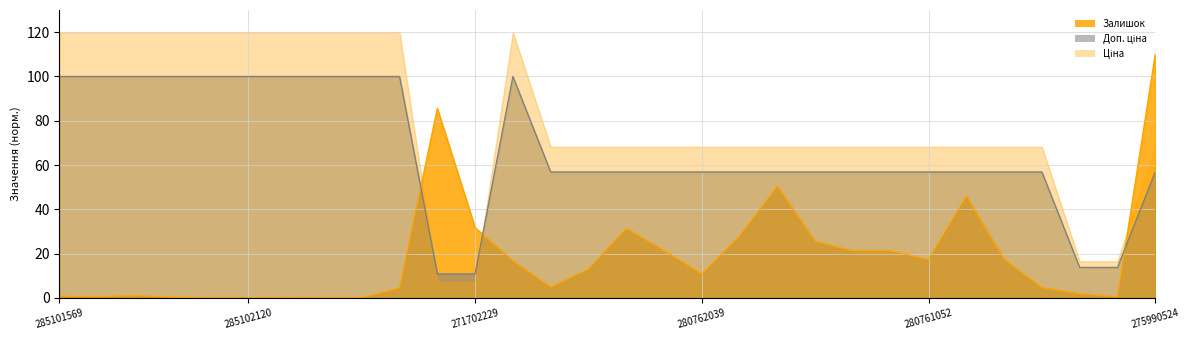

What is the total value across all series at 280761030?

102.9